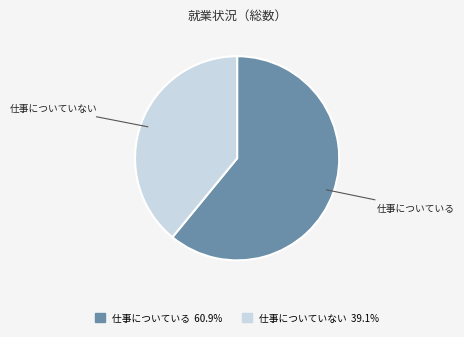

Rank the categories by value from lowest to highest.

仕事についていない, 仕事についている